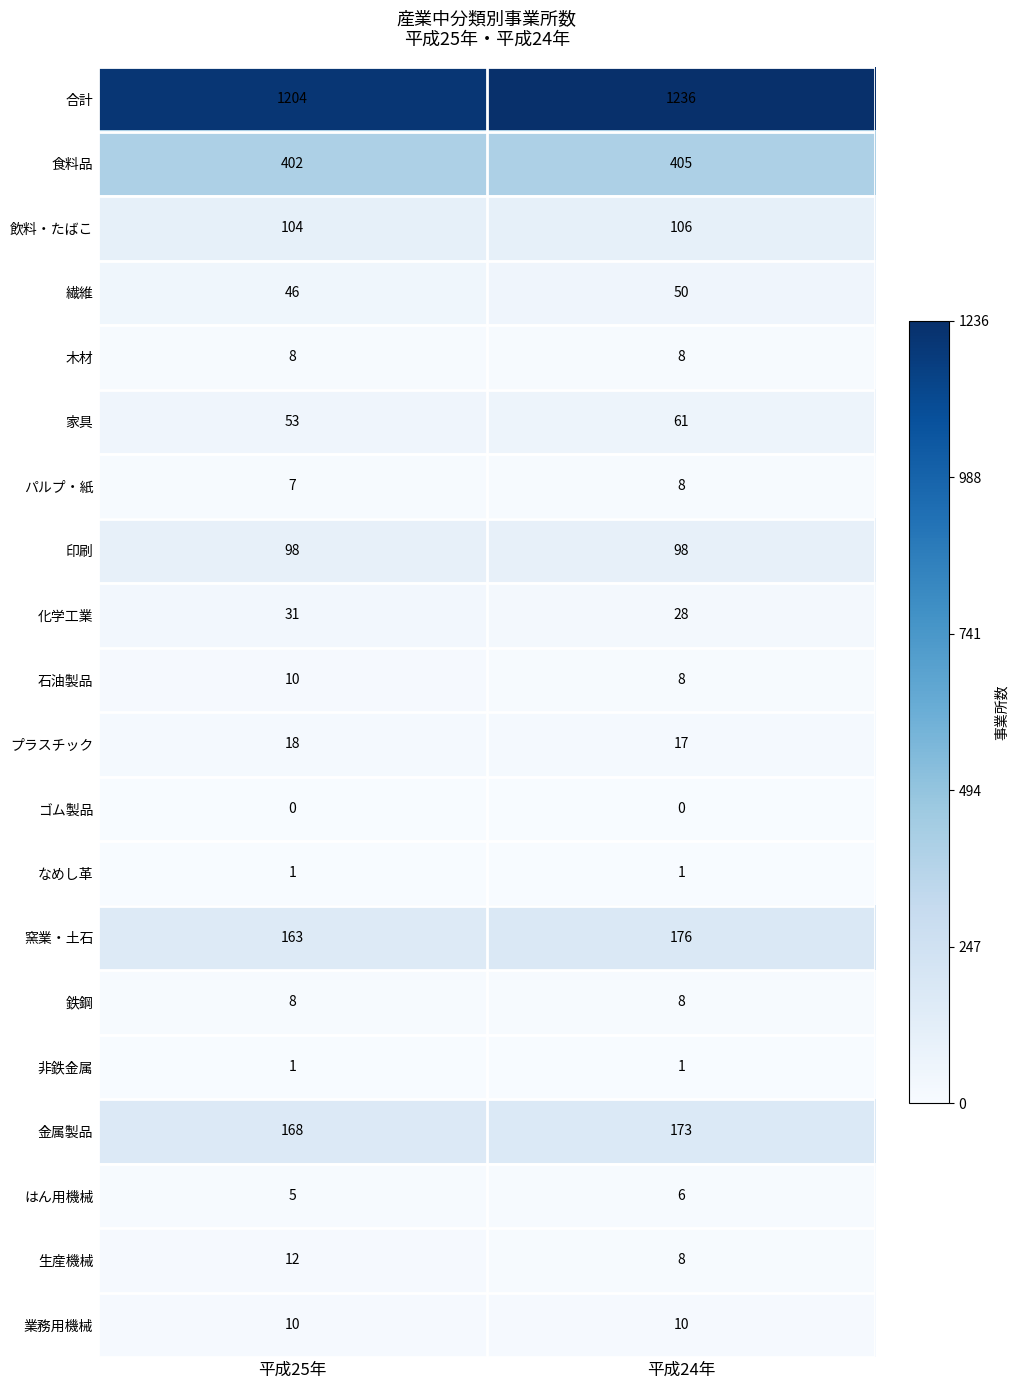

What is the sum of the プラスチック values at 平成25年 and 平成24年?

35